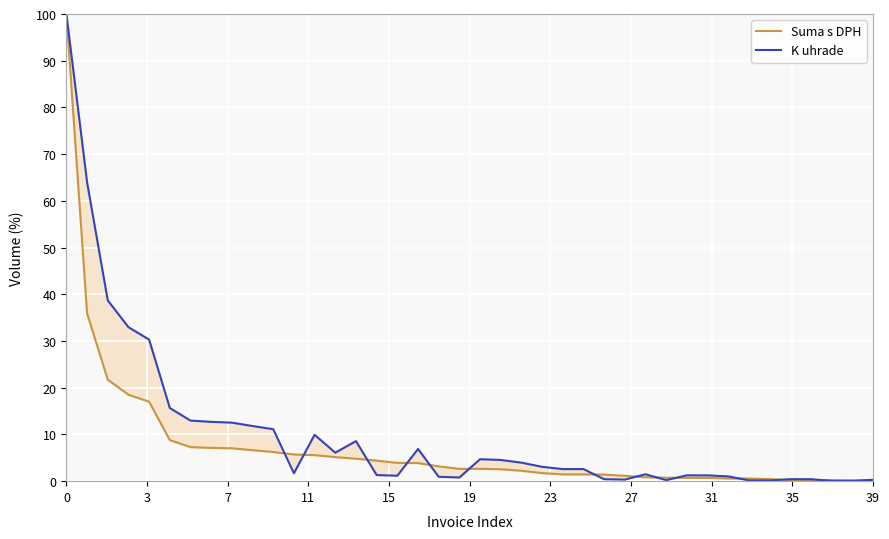

Is it true that K uhrade equals 20.0 at 31?

False